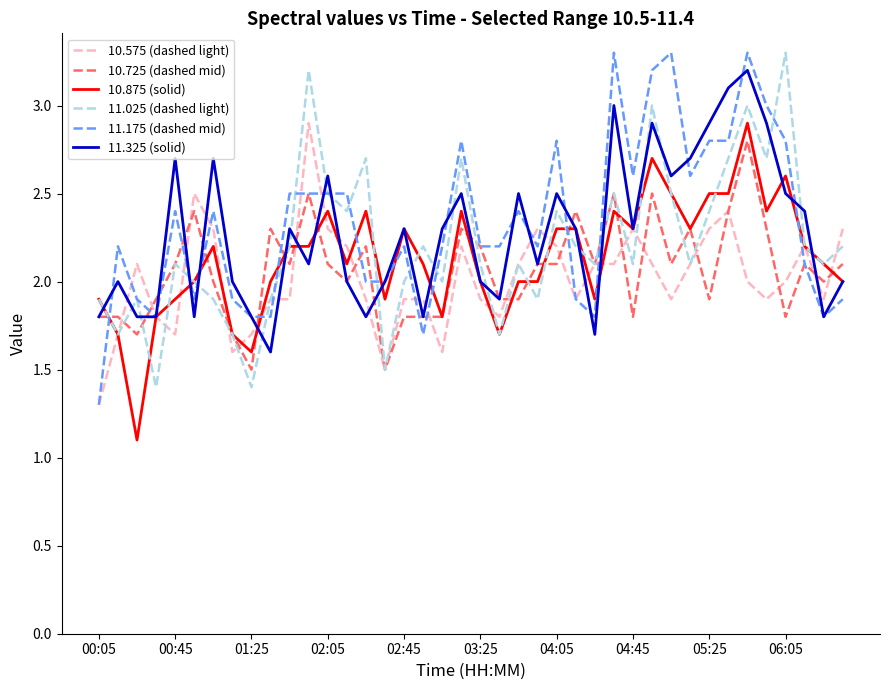

What is the lowest value of the 10.875 (solid) series?

1.1